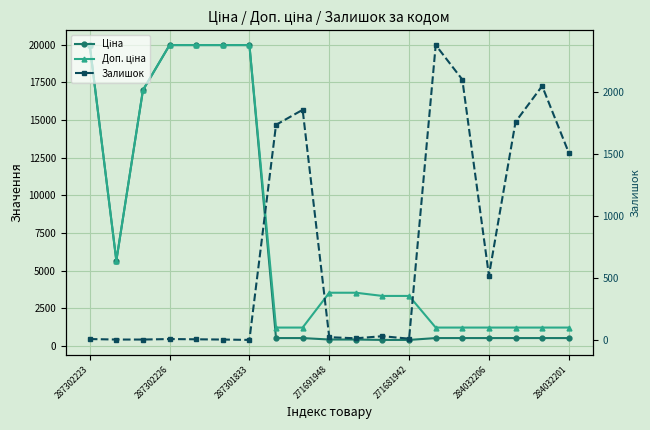

At how many categories does at least one series exceed 5308?

7